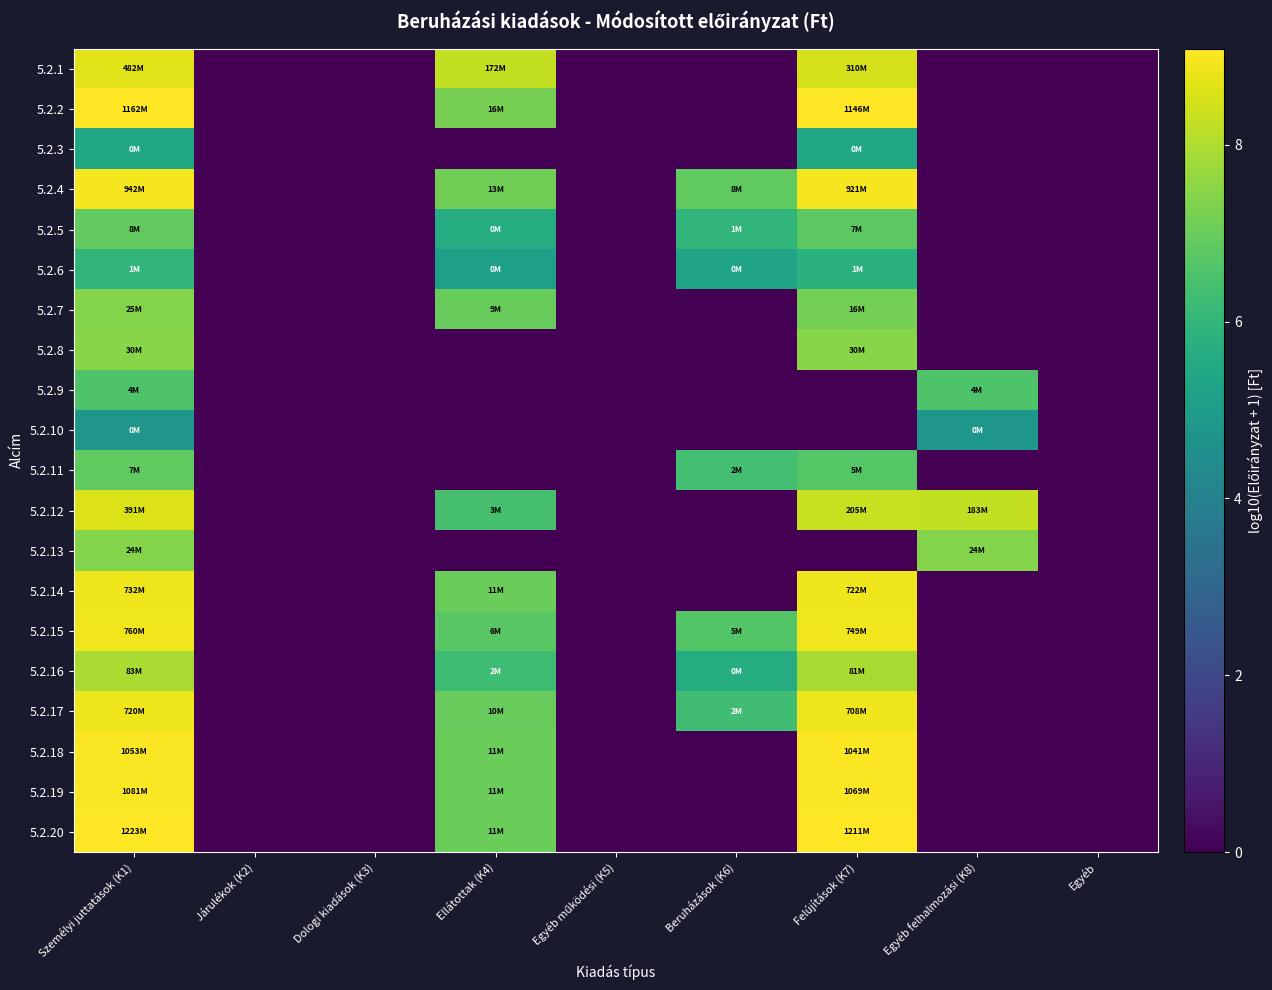

Reading right to left, extract all data points from this chart.

5.2.1: Egyéb=0.0	Egyéb felhalmozási (K8)=0.0	Felújítások (K7)=8.5	Beruházások (K6)=0.0	Egyéb működési (K5)=0.0	Ellátottak (K4)=8.2	Dologi kiadások (K3)=0.0	Járulékok (K2)=0.0	Személyi juttatások (K1)=8.7
5.2.2: Egyéb=0.0	Egyéb felhalmozási (K8)=0.0	Felújítások (K7)=9.1	Beruházások (K6)=0.0	Egyéb működési (K5)=0.0	Ellátottak (K4)=7.2	Dologi kiadások (K3)=0.0	Járulékok (K2)=0.0	Személyi juttatások (K1)=9.1
5.2.3: Egyéb=0.0	Egyéb felhalmozási (K8)=0.0	Felújítások (K7)=5.5	Beruházások (K6)=0.0	Egyéb működési (K5)=0.0	Ellátottak (K4)=0.0	Dologi kiadások (K3)=0.0	Járulékok (K2)=0.0	Személyi juttatások (K1)=5.5
5.2.4: Egyéb=0.0	Egyéb felhalmozási (K8)=0.0	Felújítások (K7)=9.0	Beruházások (K6)=6.9	Egyéb működési (K5)=0.0	Ellátottak (K4)=7.1	Dologi kiadások (K3)=0.0	Járulékok (K2)=0.0	Személyi juttatások (K1)=9.0
5.2.5: Egyéb=0.0	Egyéb felhalmozási (K8)=0.0	Felújítások (K7)=6.8	Beruházások (K6)=6.0	Egyéb működési (K5)=0.0	Ellátottak (K4)=5.6	Dologi kiadások (K3)=0.0	Járulékok (K2)=0.0	Személyi juttatások (K1)=6.9
5.2.6: Egyéb=0.0	Egyéb felhalmozási (K8)=0.0	Felújítások (K7)=5.8	Beruházások (K6)=5.3	Egyéb működési (K5)=0.0	Ellátottak (K4)=5.1	Dologi kiadások (K3)=0.0	Járulékok (K2)=0.0	Személyi juttatások (K1)=6.0
5.2.7: Egyéb=0.0	Egyéb felhalmozási (K8)=0.0	Felújítások (K7)=7.2	Beruházások (K6)=0.0	Egyéb működési (K5)=0.0	Ellátottak (K4)=7.0	Dologi kiadások (K3)=0.0	Járulékok (K2)=0.0	Személyi juttatások (K1)=7.4
5.2.8: Egyéb=0.0	Egyéb felhalmozási (K8)=0.0	Felújítások (K7)=7.5	Beruházások (K6)=0.0	Egyéb működési (K5)=0.0	Ellátottak (K4)=0.0	Dologi kiadások (K3)=0.0	Járulékok (K2)=0.0	Személyi juttatások (K1)=7.5
5.2.9: Egyéb=0.0	Egyéb felhalmozási (K8)=6.6	Felújítások (K7)=0.0	Beruházások (K6)=0.0	Egyéb működési (K5)=0.0	Ellátottak (K4)=0.0	Dologi kiadások (K3)=0.0	Járulékok (K2)=0.0	Személyi juttatások (K1)=6.6
5.2.10: Egyéb=0.0	Egyéb felhalmozási (K8)=4.8	Felújítások (K7)=0.0	Beruházások (K6)=0.0	Egyéb működési (K5)=0.0	Ellátottak (K4)=0.0	Dologi kiadások (K3)=0.0	Járulékok (K2)=0.0	Személyi juttatások (K1)=4.8
5.2.11: Egyéb=0.0	Egyéb felhalmozási (K8)=0.0	Felújítások (K7)=6.7	Beruházások (K6)=6.4	Egyéb működési (K5)=0.0	Ellátottak (K4)=0.0	Dologi kiadások (K3)=0.0	Járulékok (K2)=0.0	Személyi juttatások (K1)=6.9
5.2.12: Egyéb=0.0	Egyéb felhalmozási (K8)=8.3	Felújítások (K7)=8.3	Beruházások (K6)=0.0	Egyéb működési (K5)=0.0	Ellátottak (K4)=6.4	Dologi kiadások (K3)=0.0	Járulékok (K2)=0.0	Személyi juttatások (K1)=8.6
5.2.13: Egyéb=0.0	Egyéb felhalmozási (K8)=7.4	Felújítások (K7)=0.0	Beruházások (K6)=0.0	Egyéb működési (K5)=0.0	Ellátottak (K4)=0.0	Dologi kiadások (K3)=0.0	Járulékok (K2)=0.0	Személyi juttatások (K1)=7.4
5.2.14: Egyéb=0.0	Egyéb felhalmozási (K8)=0.0	Felújítások (K7)=8.9	Beruházások (K6)=0.0	Egyéb működési (K5)=0.0	Ellátottak (K4)=7.0	Dologi kiadások (K3)=0.0	Járulékok (K2)=0.0	Személyi juttatások (K1)=8.9
5.2.15: Egyéb=0.0	Egyéb felhalmozási (K8)=0.0	Felújítások (K7)=8.9	Beruházások (K6)=6.7	Egyéb működési (K5)=0.0	Ellátottak (K4)=6.8	Dologi kiadások (K3)=0.0	Járulékok (K2)=0.0	Személyi juttatások (K1)=8.9
5.2.16: Egyéb=0.0	Egyéb felhalmozási (K8)=0.0	Felújítások (K7)=7.9	Beruházások (K6)=5.6	Egyéb működési (K5)=0.0	Ellátottak (K4)=6.3	Dologi kiadások (K3)=0.0	Járulékok (K2)=0.0	Személyi juttatások (K1)=7.9
5.2.17: Egyéb=0.0	Egyéb felhalmozási (K8)=0.0	Felújítások (K7)=8.8	Beruházások (K6)=6.3	Egyéb működési (K5)=0.0	Ellátottak (K4)=7.0	Dologi kiadások (K3)=0.0	Járulékok (K2)=0.0	Személyi juttatások (K1)=8.9
5.2.18: Egyéb=0.0	Egyéb felhalmozási (K8)=0.0	Felújítások (K7)=9.0	Beruházások (K6)=0.0	Egyéb működési (K5)=0.0	Ellátottak (K4)=7.1	Dologi kiadások (K3)=0.0	Járulékok (K2)=0.0	Személyi juttatások (K1)=9.0
5.2.19: Egyéb=0.0	Egyéb felhalmozási (K8)=0.0	Felújítások (K7)=9.0	Beruházások (K6)=0.0	Egyéb működési (K5)=0.0	Ellátottak (K4)=7.1	Dologi kiadások (K3)=0.0	Járulékok (K2)=0.0	Személyi juttatások (K1)=9.0
5.2.20: Egyéb=0.0	Egyéb felhalmozási (K8)=0.0	Felújítások (K7)=9.1	Beruházások (K6)=0.0	Egyéb működési (K5)=0.0	Ellátottak (K4)=7.1	Dologi kiadások (K3)=0.0	Járulékok (K2)=0.0	Személyi juttatások (K1)=9.1